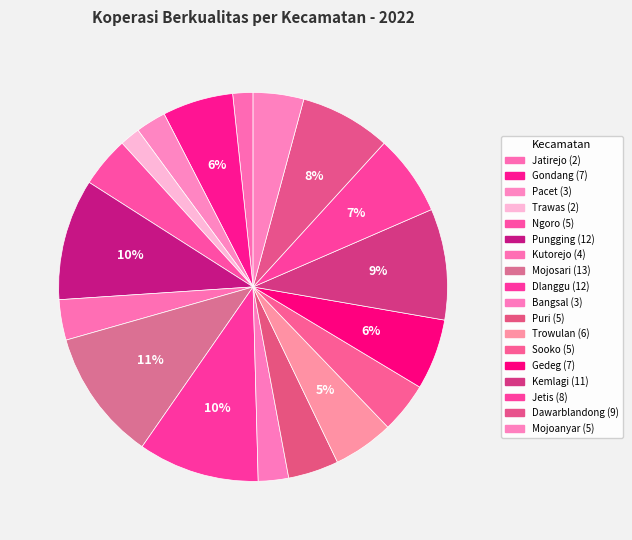

Is it true that Ngoro is 4% of the pie?

True